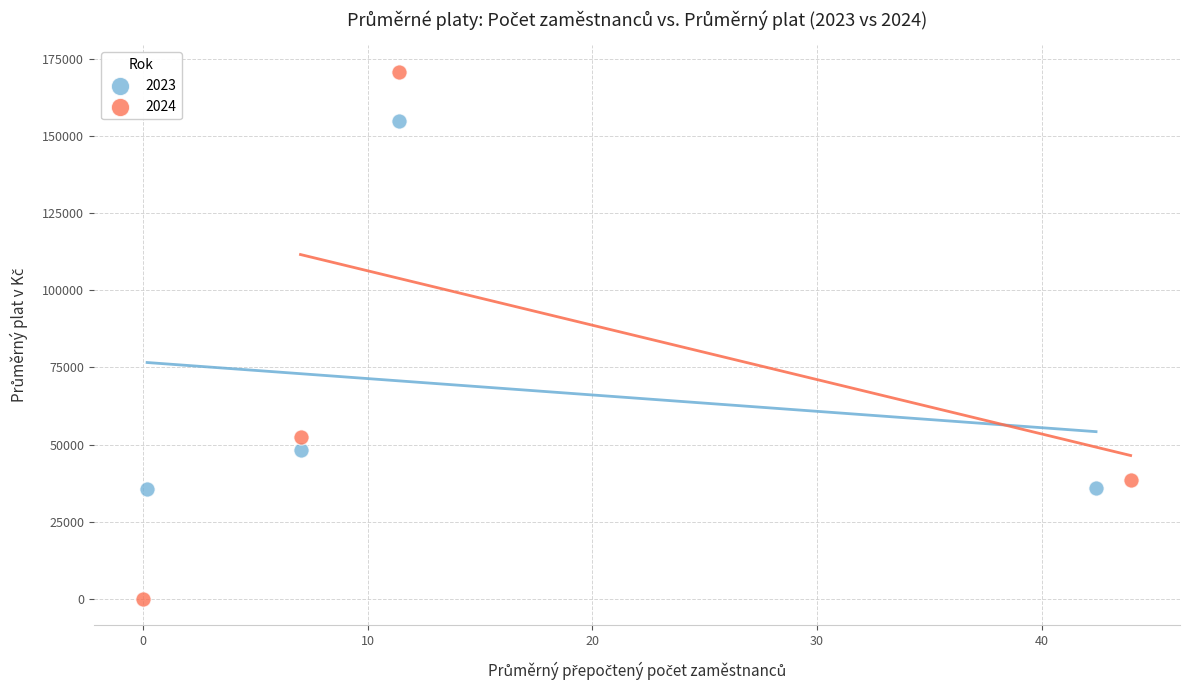

What are all the series names shown in the legend?

2023, 2024